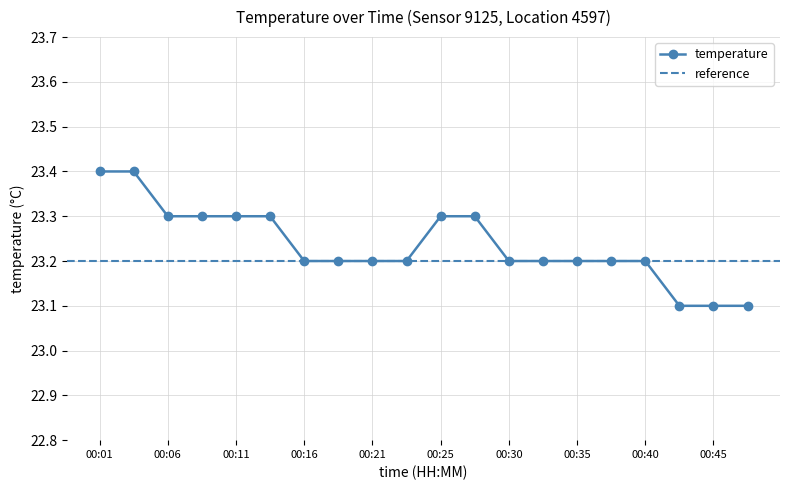

What is the maximum value shown in the chart?

23.4